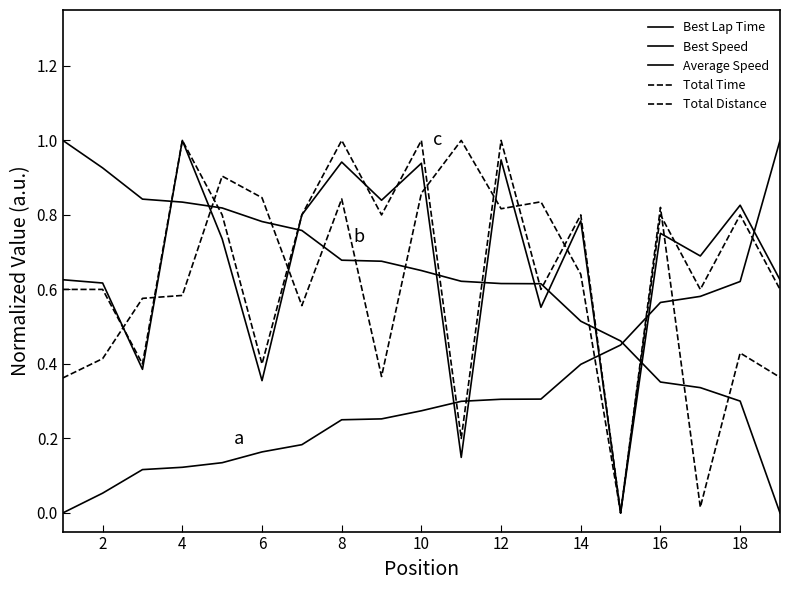

Is this an area chart (filled region under the line)?

No